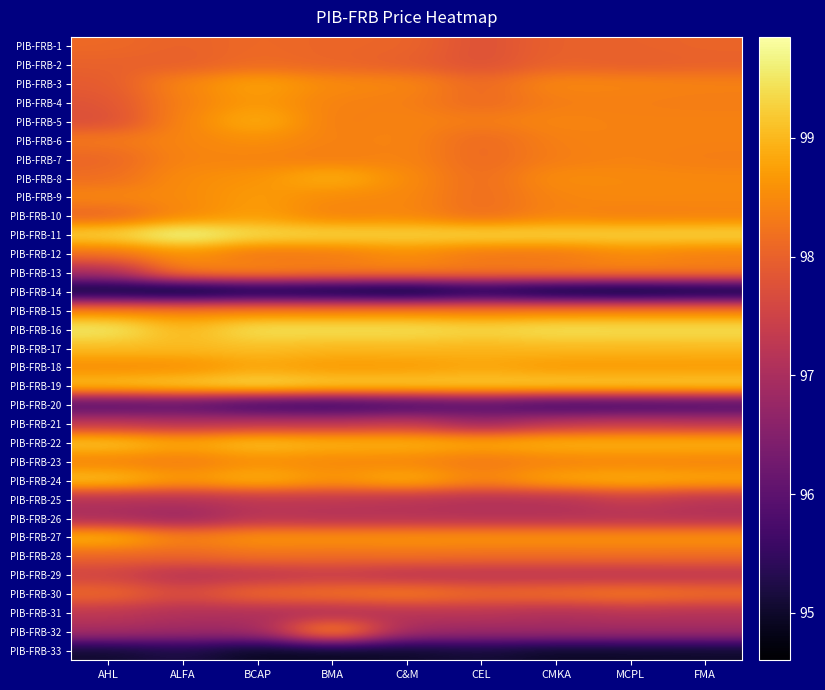

Rank the series by their maximum value, from highest to lowest.

PIB-FRB-11, PIB-FRB-16, PIB-FRB-19, PIB-FRB-22, PIB-FRB-24, PIB-FRB-17, PIB-FRB-27, PIB-FRB-8, PIB-FRB-5, PIB-FRB-32, PIB-FRB-3, PIB-FRB-18, PIB-FRB-10, PIB-FRB-9, PIB-FRB-4, PIB-FRB-12, PIB-FRB-6, PIB-FRB-23, PIB-FRB-15, PIB-FRB-13, PIB-FRB-7, PIB-FRB-30, PIB-FRB-28, PIB-FRB-2, PIB-FRB-1, PIB-FRB-29, PIB-FRB-21, PIB-FRB-25, PIB-FRB-31, PIB-FRB-26, PIB-FRB-20, PIB-FRB-33, PIB-FRB-14